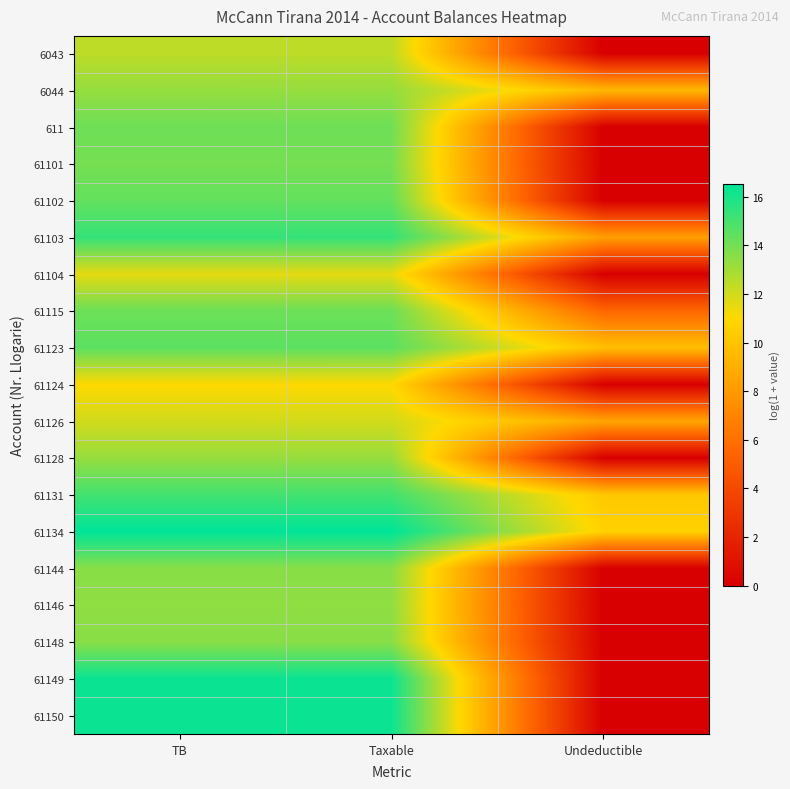

Which has a higher value, TB or Undeductible?

TB